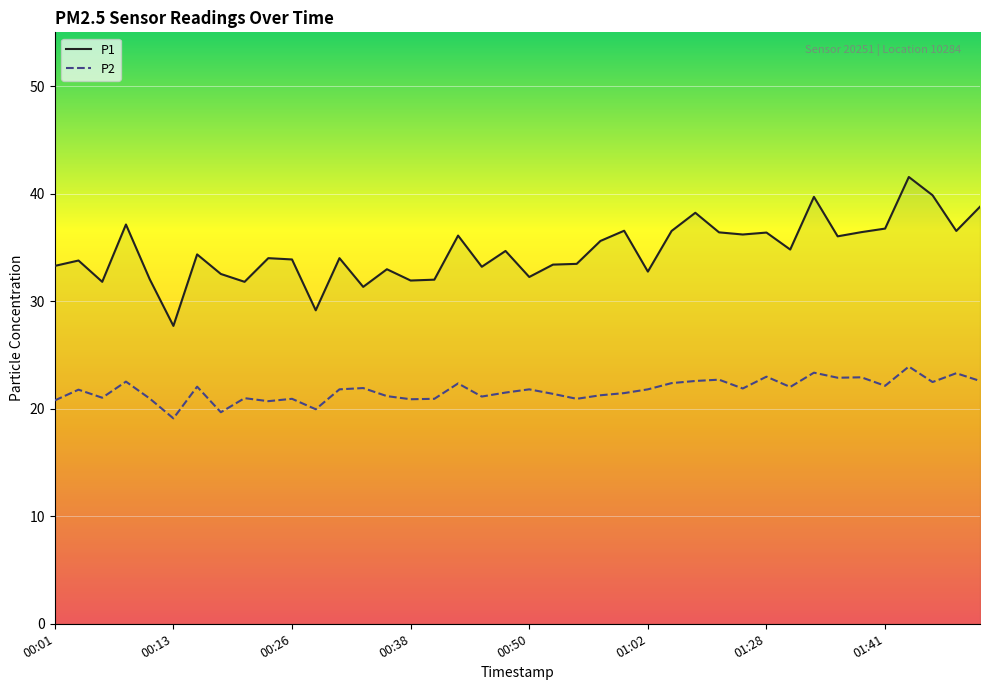

Which series has the largest total across all categories?

P1